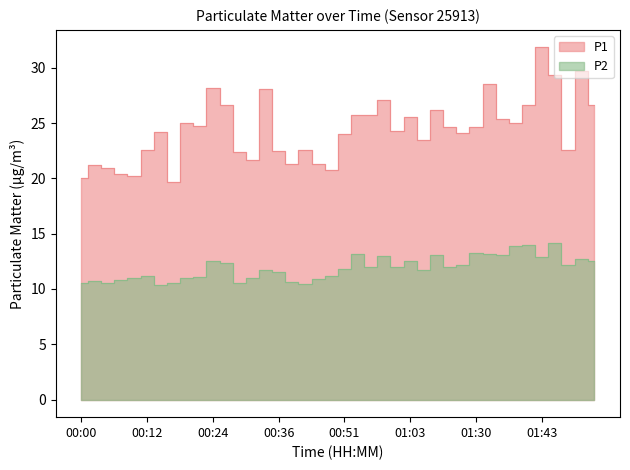

How many lines are shown in the chart?

2